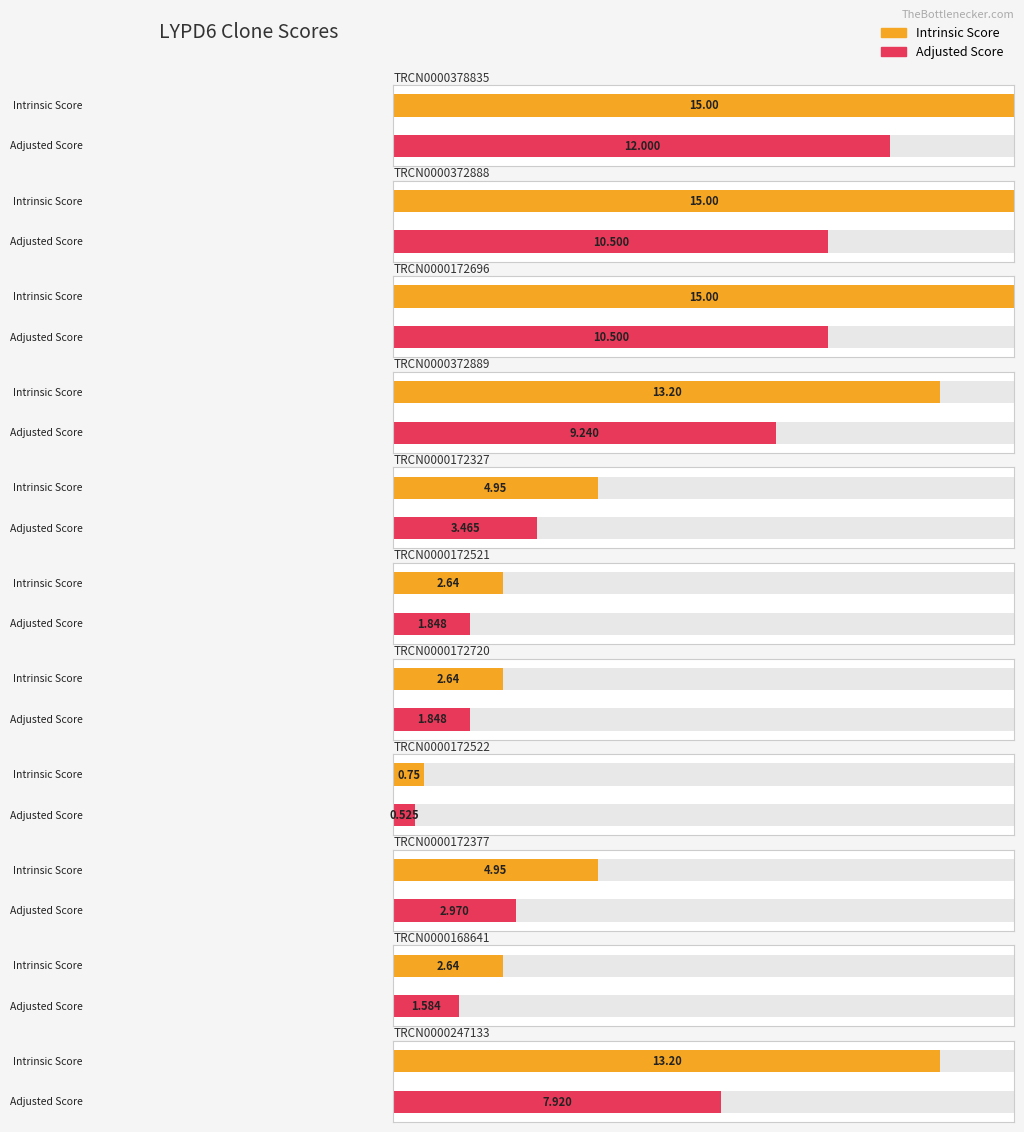

At which category does the chart reach its peak across all series?

TRCN0000378835